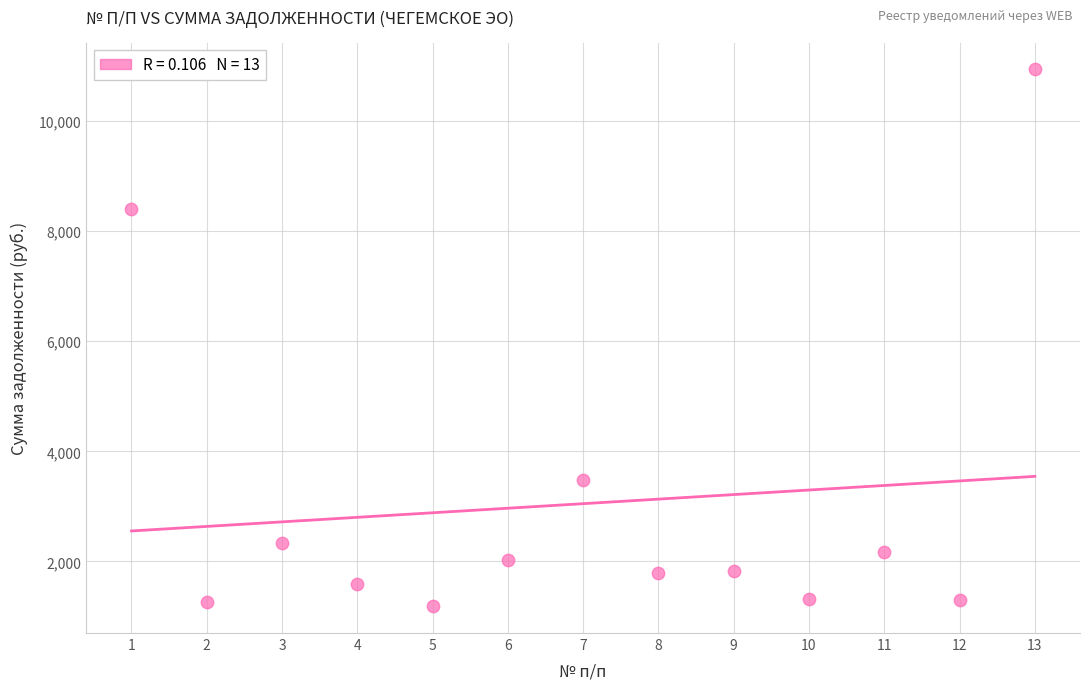

What Y value in the scatter plot is closest to 6061?

8398.7